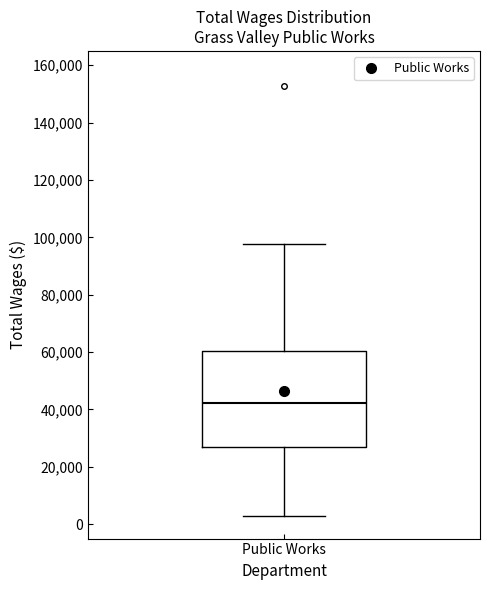

Transcribe this box plot: give where the median line is, the range the box spans, and where the two whiskers end, as read against the y-axis. The values are not printed on the chart, so give them approximately, as read against the axis.

median 42000, box 28000 to 60000, whiskers 2000 to 98000